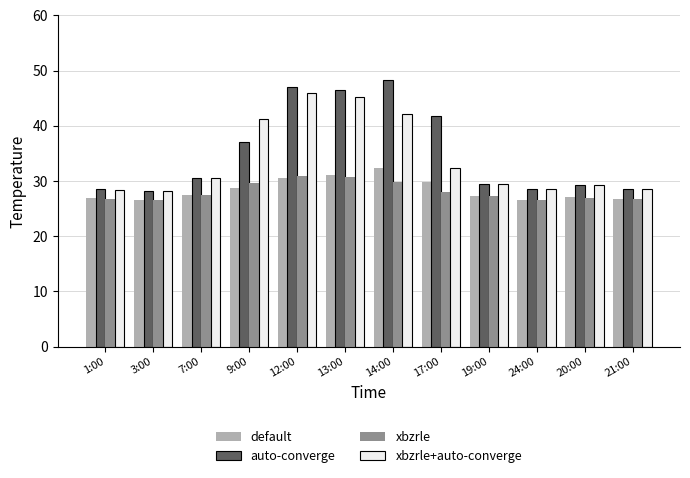

Which series has the widest spread of values?

auto-converge